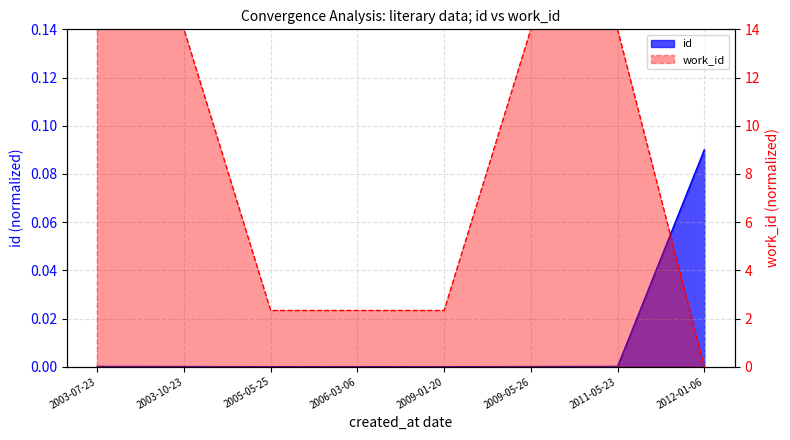

What position from the left is 2003-10-23?

2